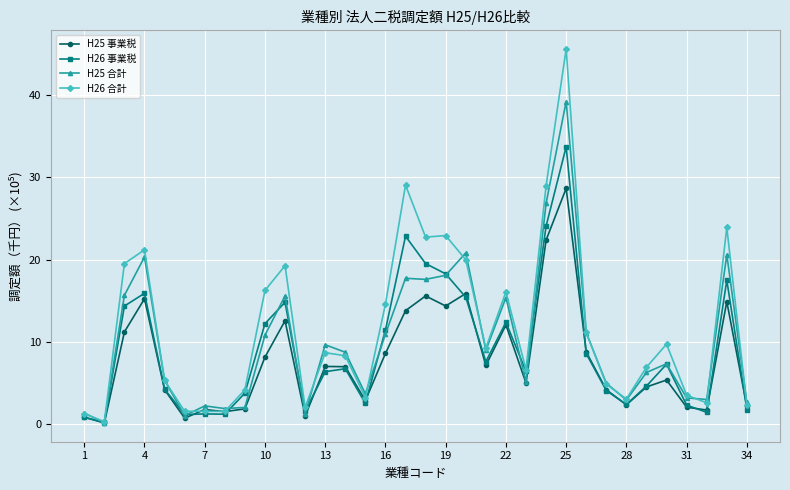

What is the value of the H25 事業税 point at the 25th from the left?

28.6